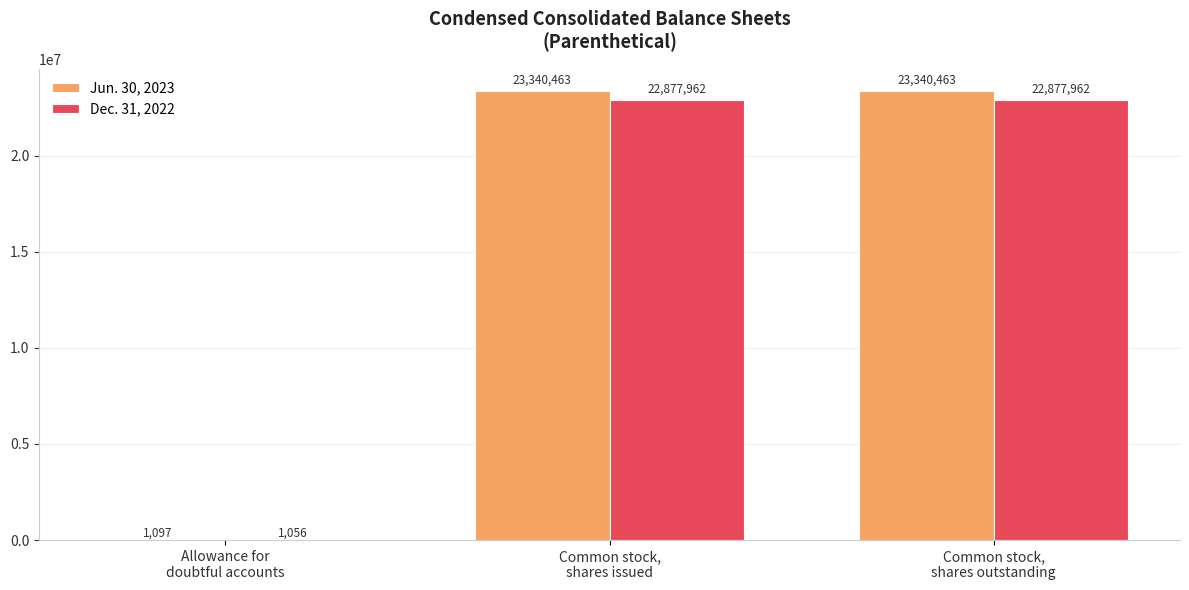

What is the greatest value displayed?

23340463